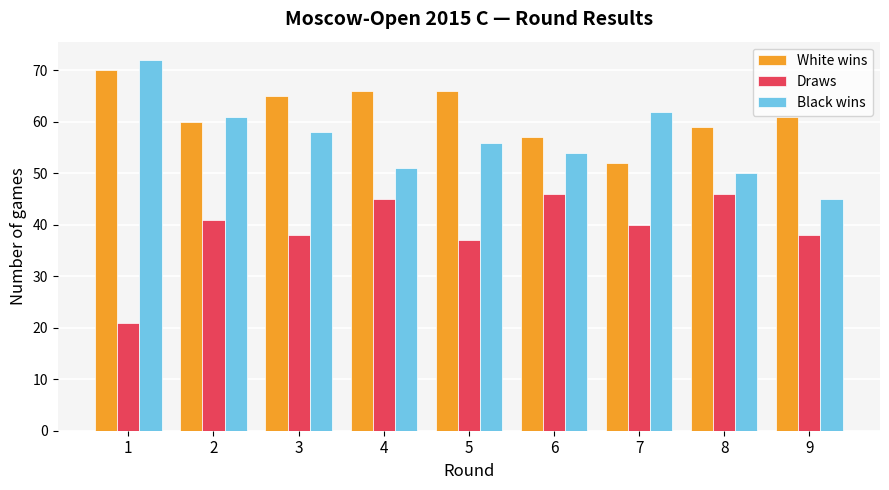

At 9, list the series in order from smallest to largest.

Draws, Black wins, White wins